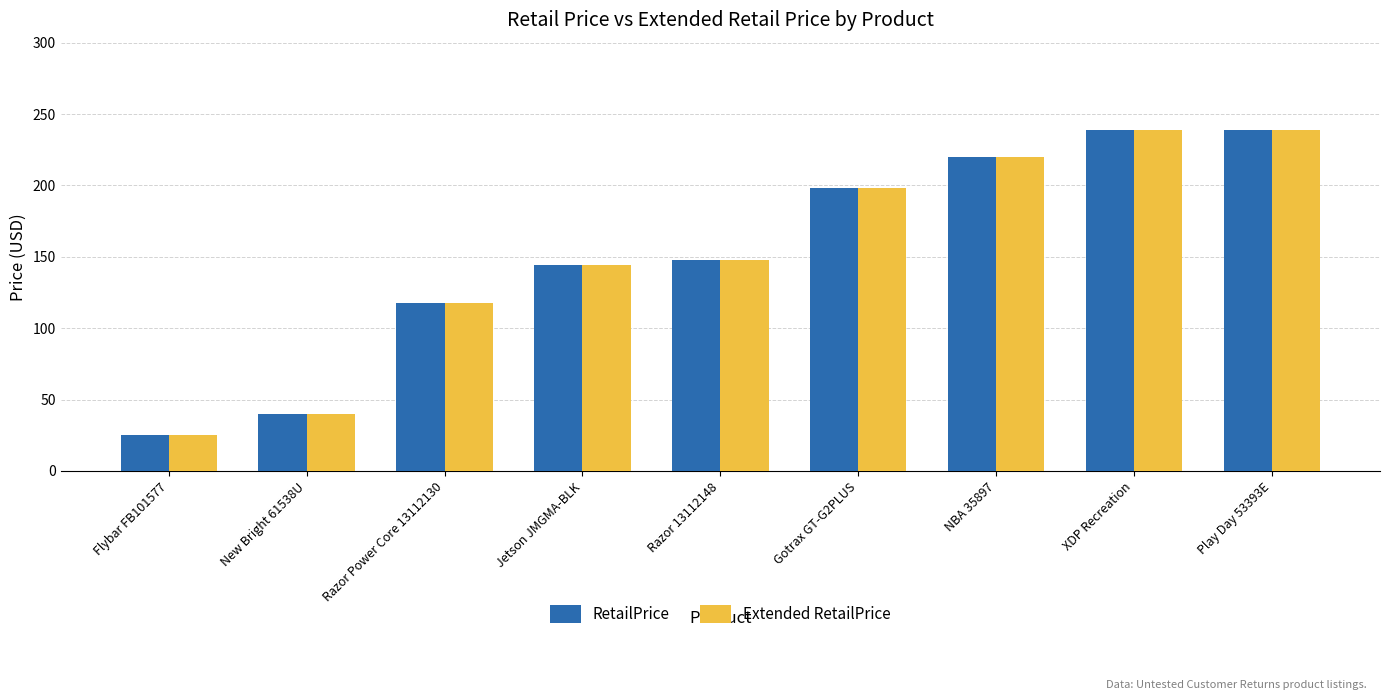

How many values in the Extended RetailPrice series are below 148?

4